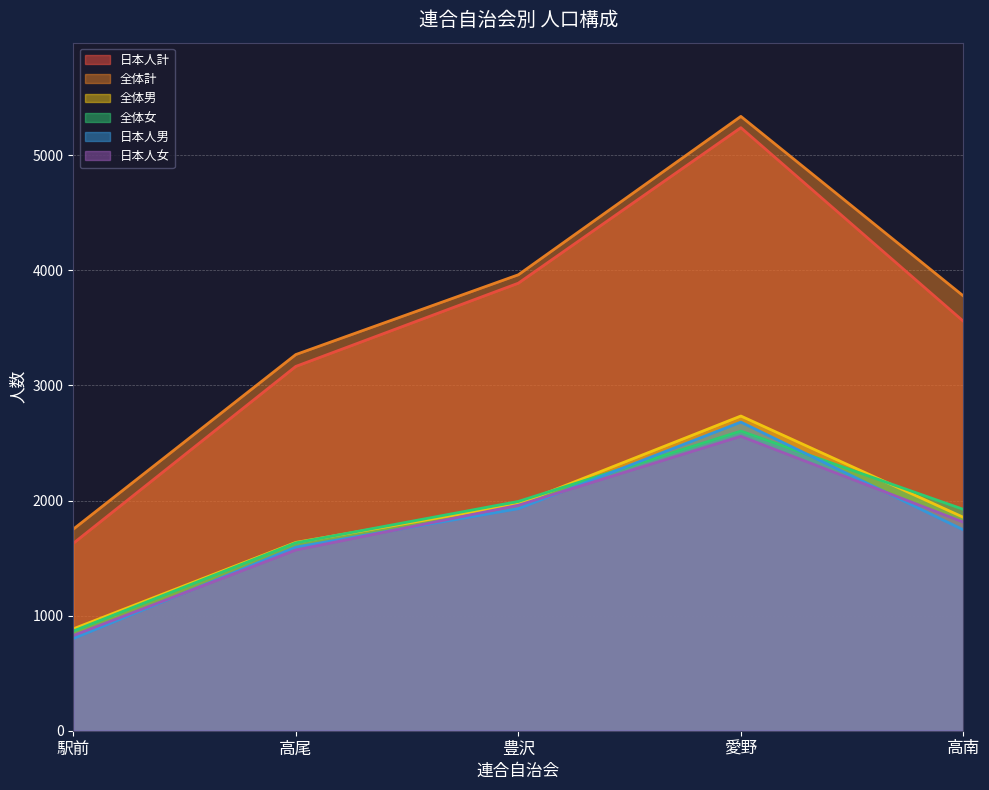

What is the lowest value of the 全体男 series?

885